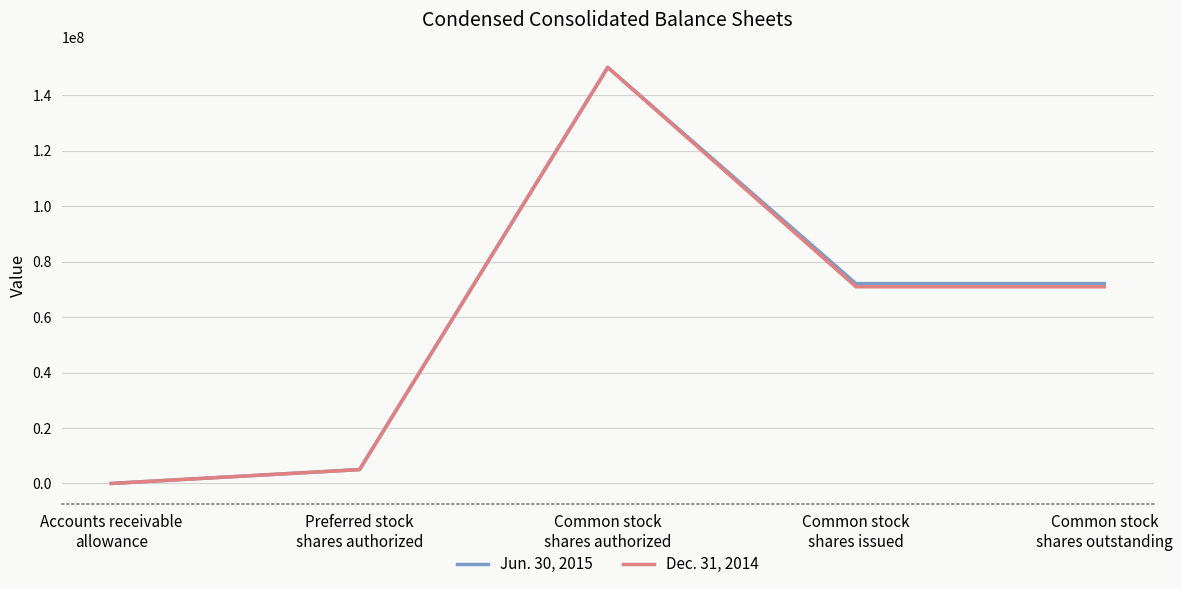

Reading left to right, list all the values displayed in this chart.

Jun. 30, 2015: 300	5000000	150000000	72057132	72057132
Dec. 31, 2014: 237	5000000	150000000	70904388	70904388